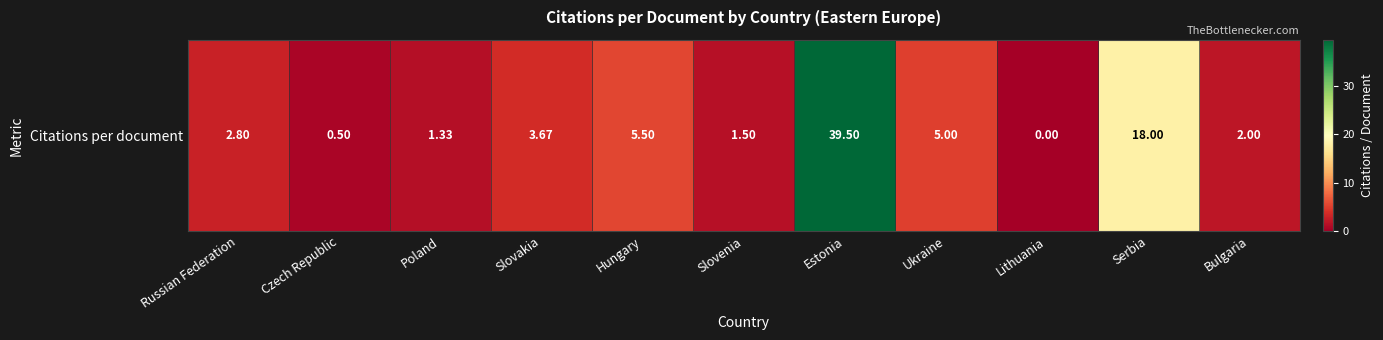

Rank the categories by value from lowest to highest.

Lithuania, Czech Republic, Poland, Slovenia, Bulgaria, Russian Federation, Slovakia, Ukraine, Hungary, Serbia, Estonia